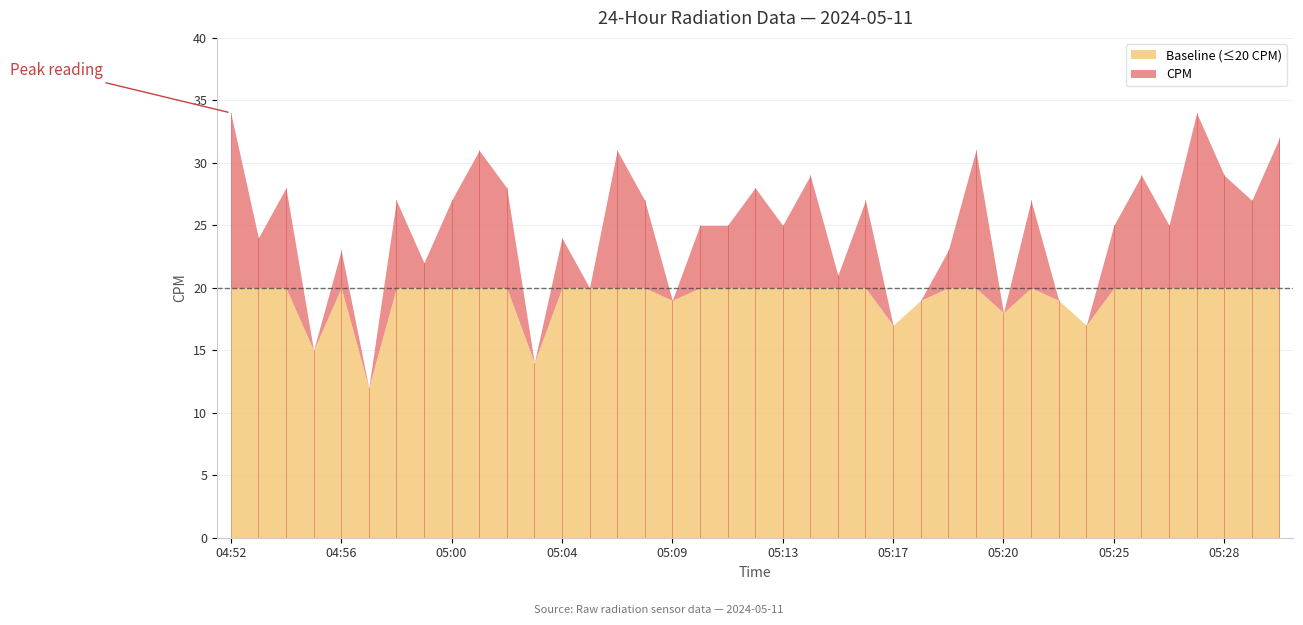

What is the label of the 31st point from the left?

05:23